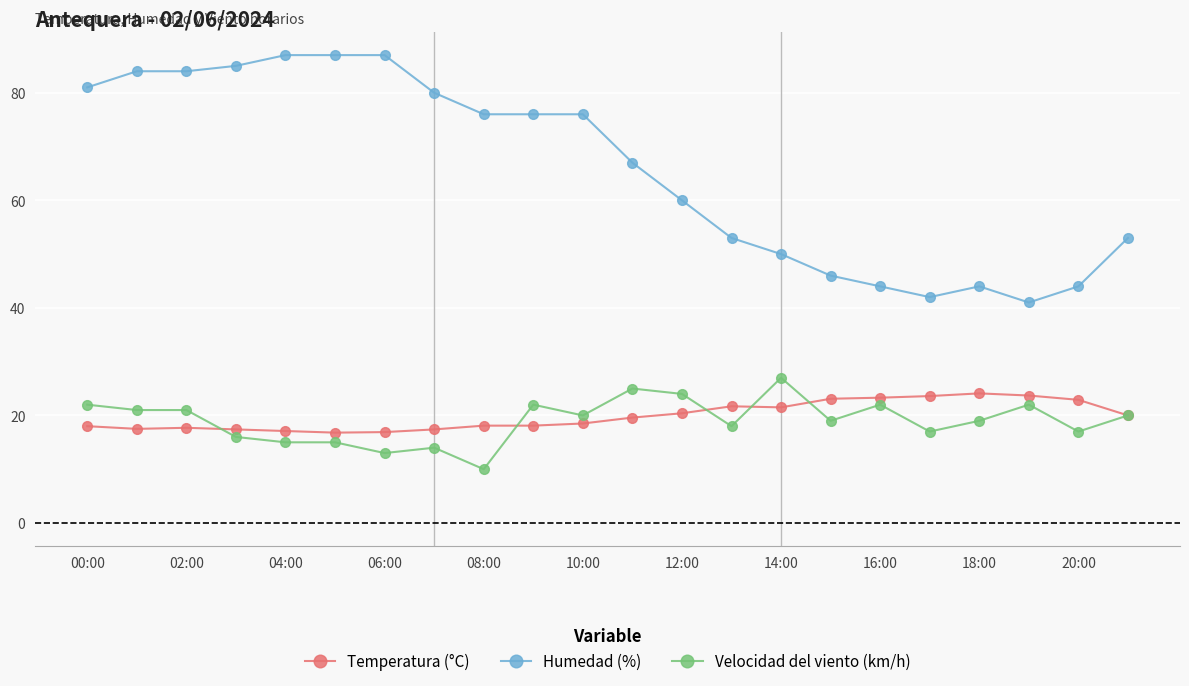

What is the value of the Temperatura (°C) point at the 11th from the left?

18.5